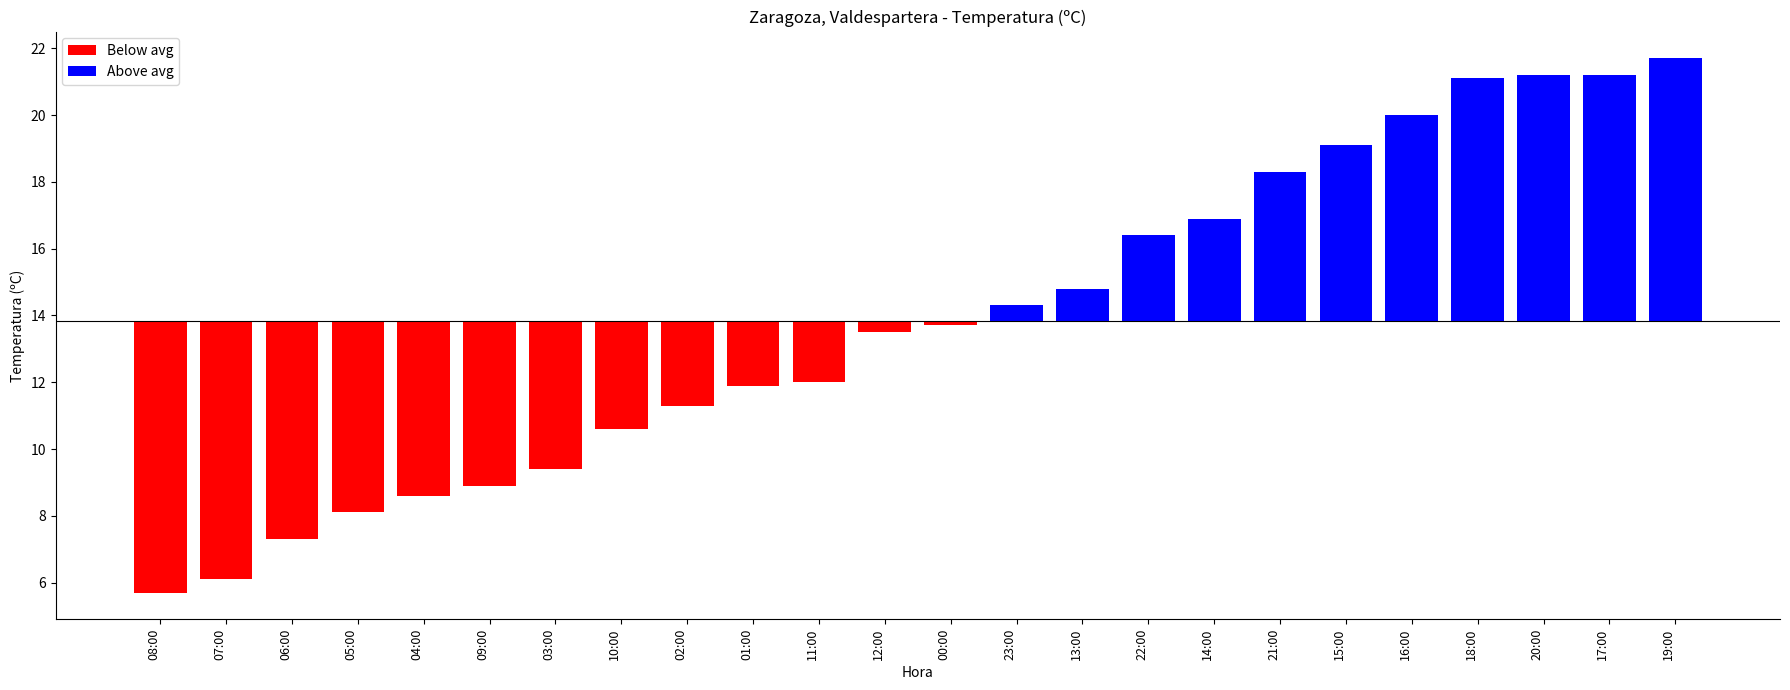

Rank the categories by value from highest to lowest.

19:00, 20:00, 17:00, 18:00, 16:00, 15:00, 21:00, 14:00, 22:00, 13:00, 23:00, 00:00, 12:00, 11:00, 01:00, 02:00, 10:00, 03:00, 09:00, 04:00, 05:00, 06:00, 07:00, 08:00